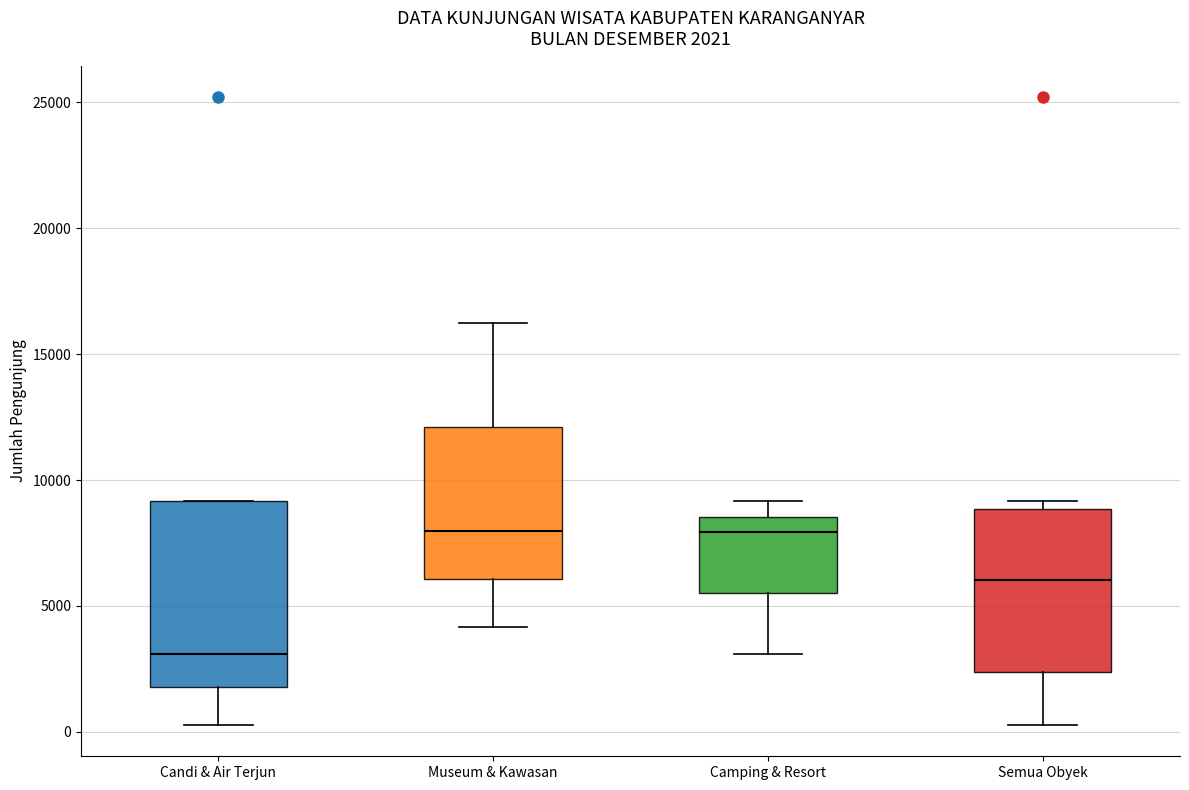

Which box's median line is the lowest?

Candi & Air Terjun